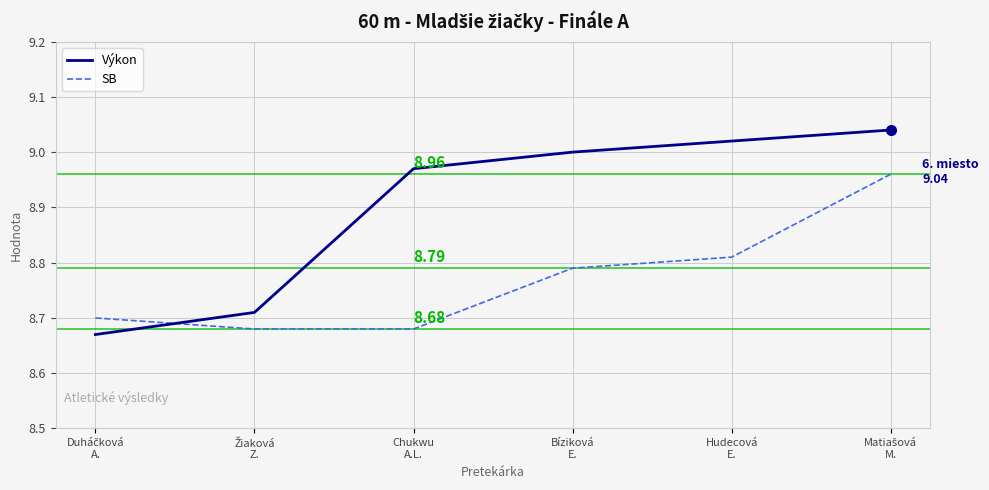

Which series has the largest total across all categories?

Výkon